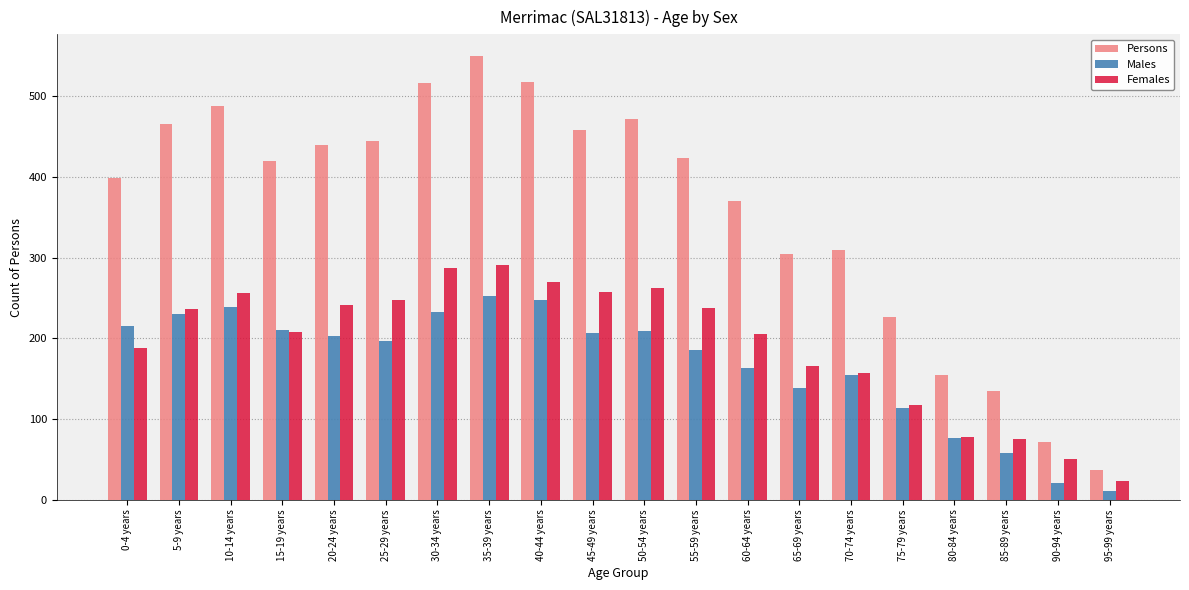

What is the difference between the maximum and second lowest values in the Females series?

240